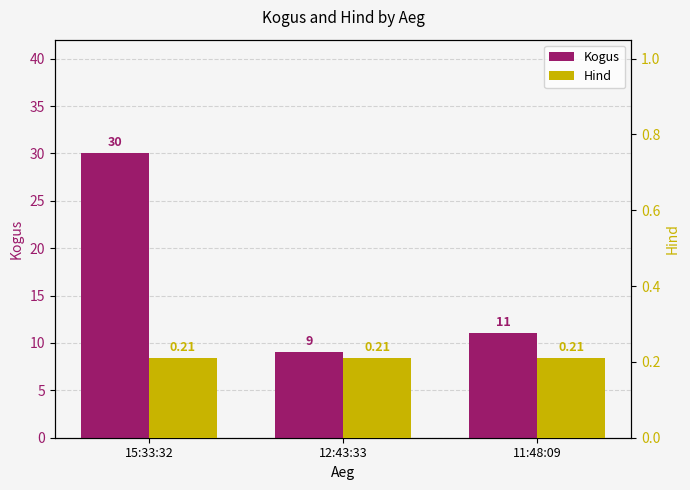

True or false: Kogus has a value of 9.9 at 15:33:32.

False